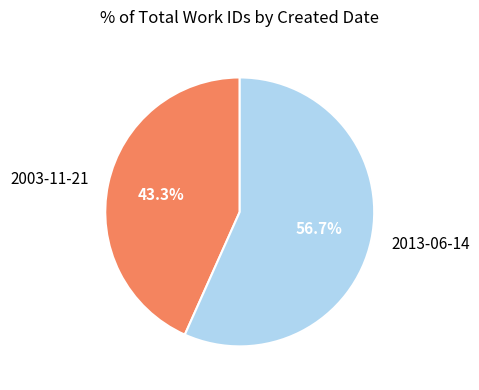

To the nearest percent, what portion does 2003-11-21 represent?

43%